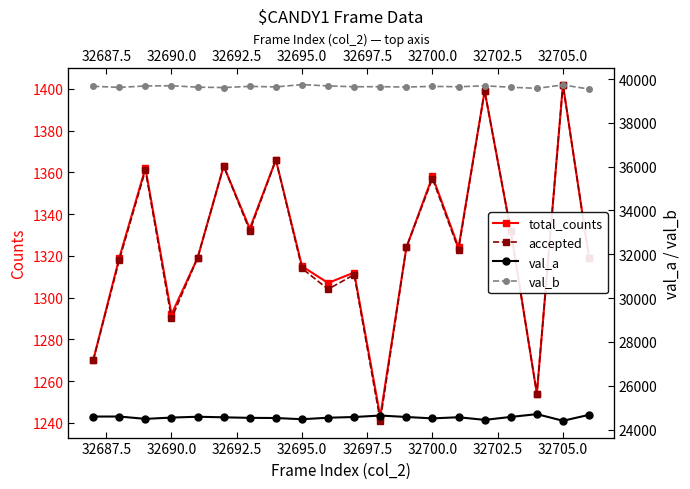

True or false: total_counts and accepted cross at least once.

False